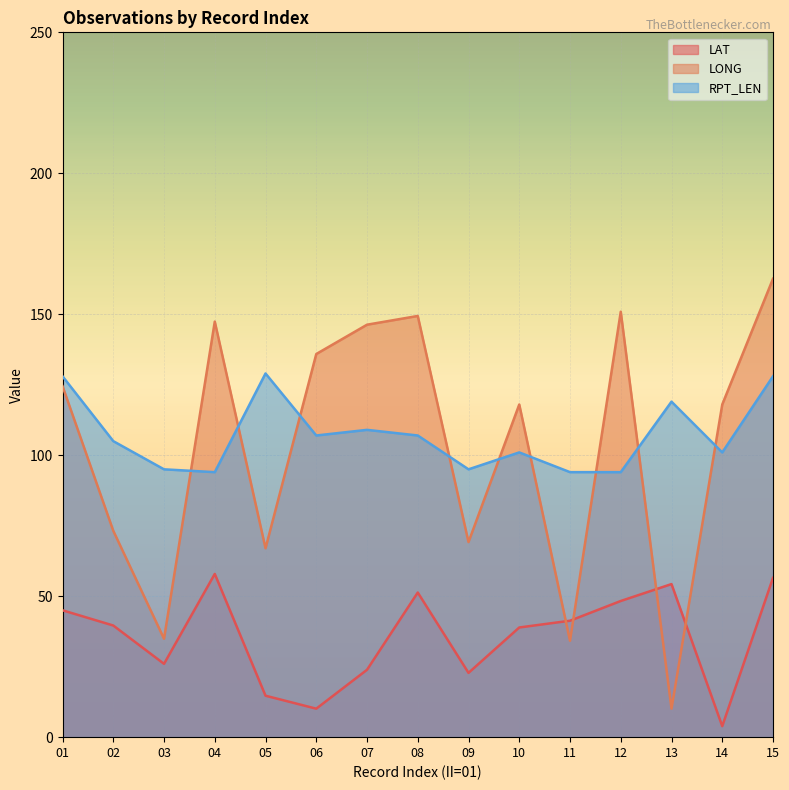

What is the maximum value shown in the chart?

162.6